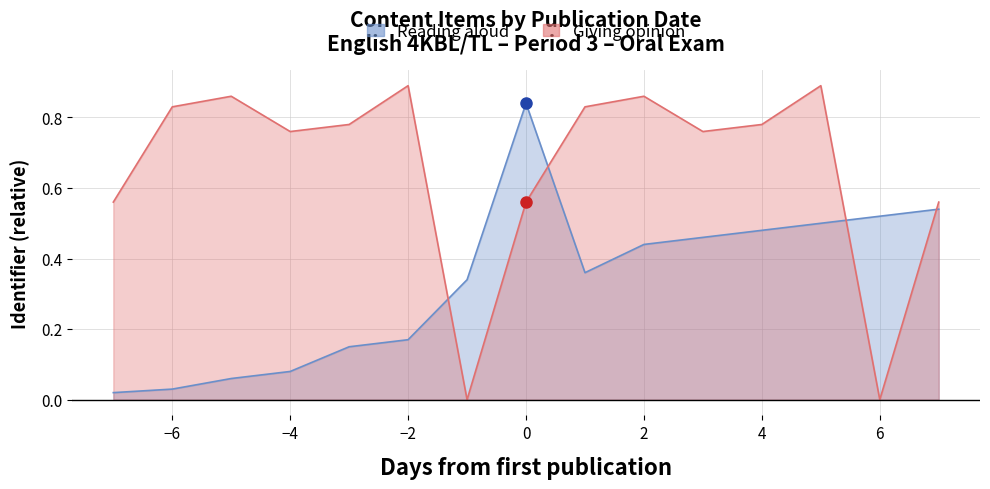

What is the difference between the second highest and minimum values in the Giving opinion series?

0.9